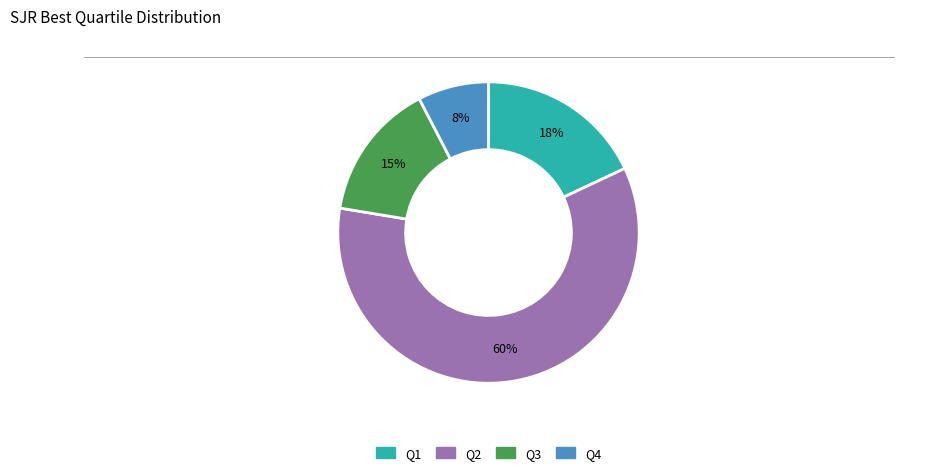

How many segments does this pie chart have?

4